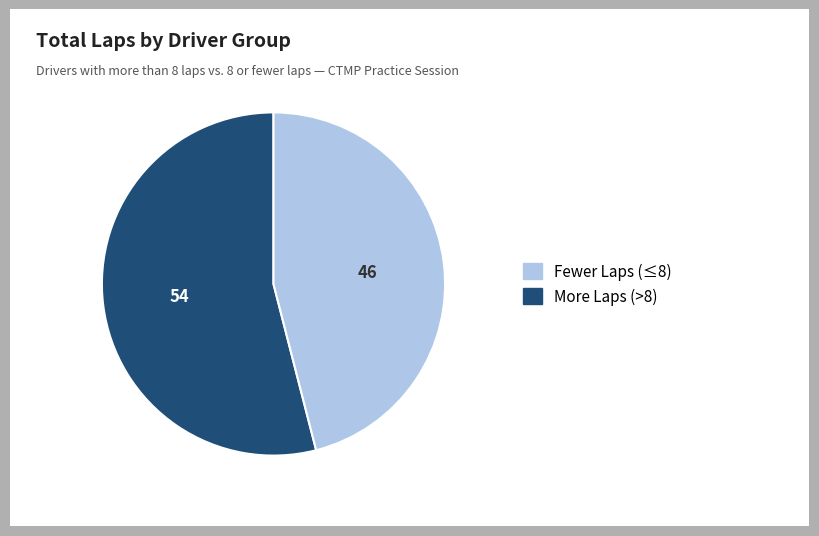

Does any single category account for the majority?

Yes